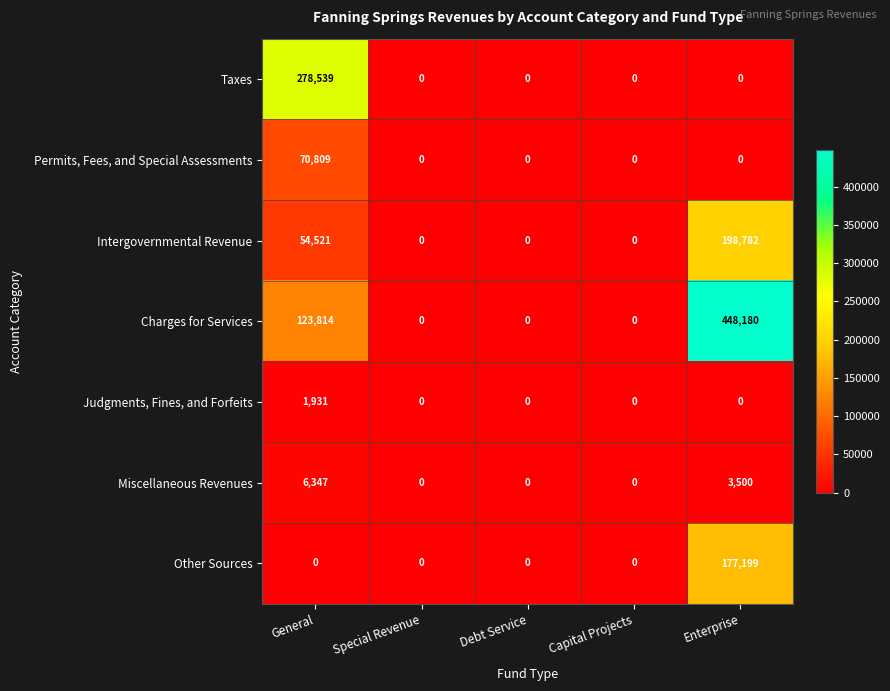

List the series in order of their peak value, highest first.

Charges for Services, Taxes, Intergovernmental Revenue, Other Sources, Permits, Fees, and Special Assessments, Miscellaneous Revenues, Judgments, Fines, and Forfeits